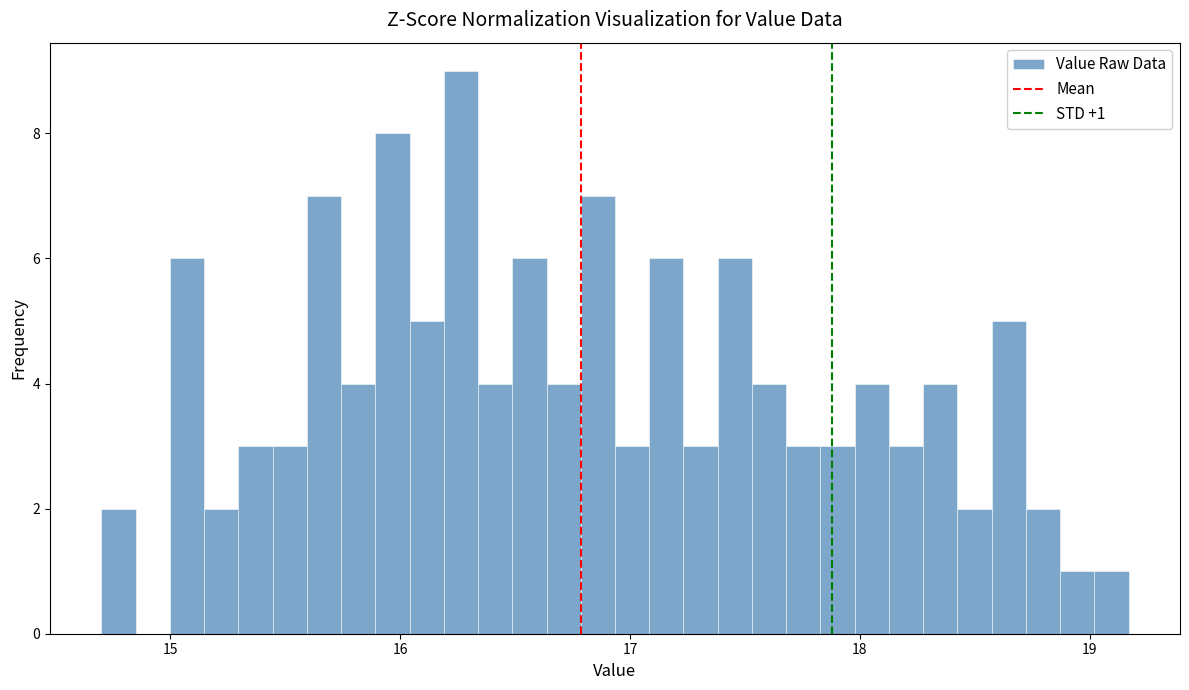

Read against the x-axis, roughly where is the centre of the tallest bar?

16.3